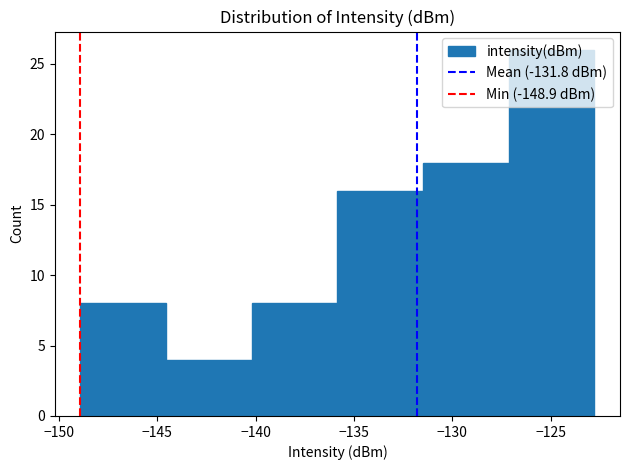

Reading left to right, list every bar in this chart as the range it spans on the x-axis followed by its height. Neither the bar edges nor the heights are printed on the chart, so give them approximately, as read against the axes.

-149.0 to -144.5: 8
-144.5 to -140.0: 4
-140.0 to -136.0: 8
-136.0 to -131.5: 16
-131.5 to -127.0: 18
-127.0 to -123.0: 26